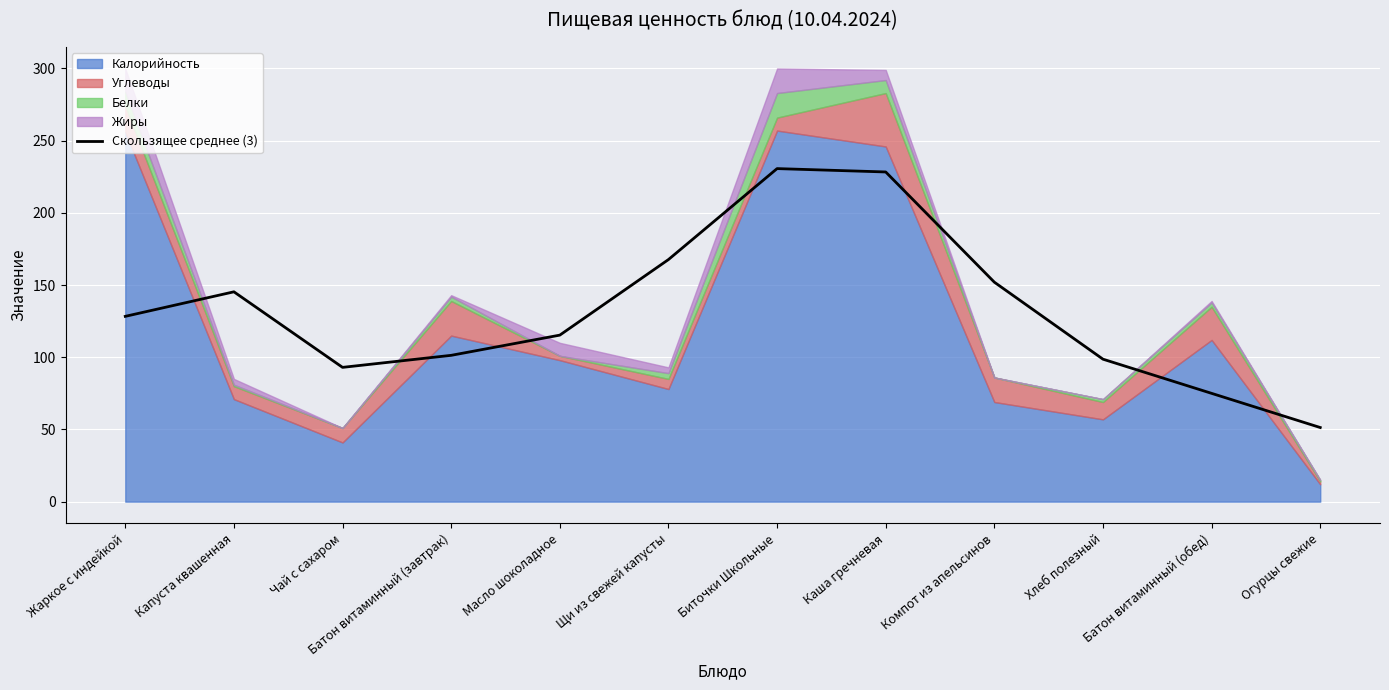

How many interior local peaks (higher than both neighbors) does the data have?

2